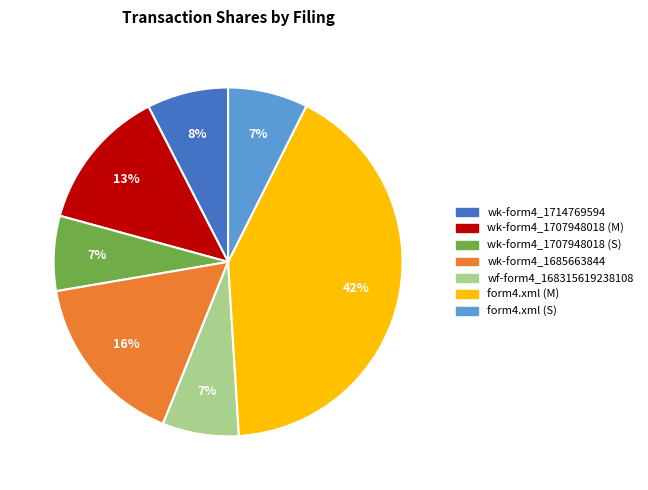

Which category has the biggest portion of the pie?

form4.xml (M)